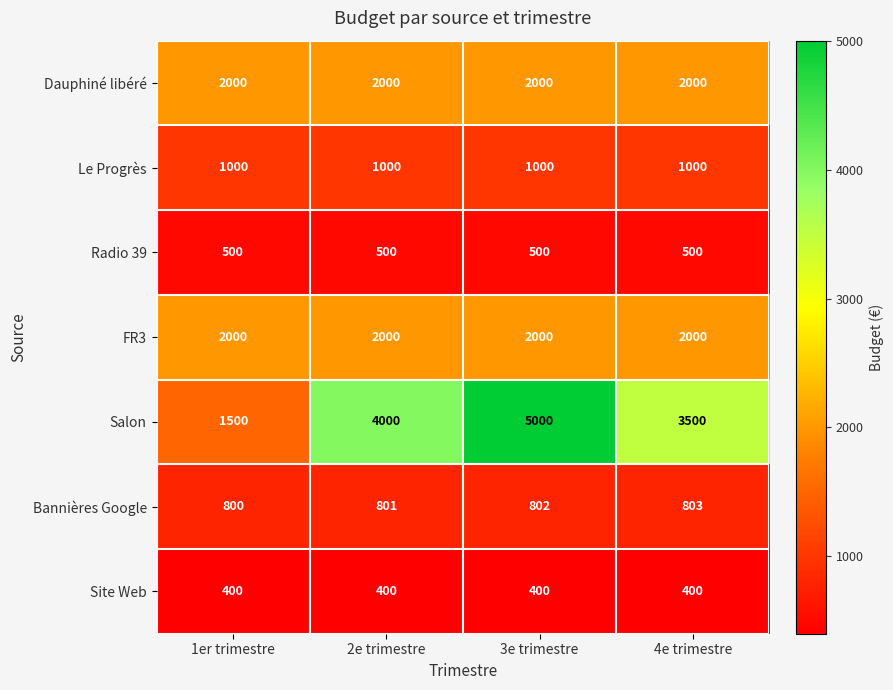

What is the minimum value for Radio 39?

500